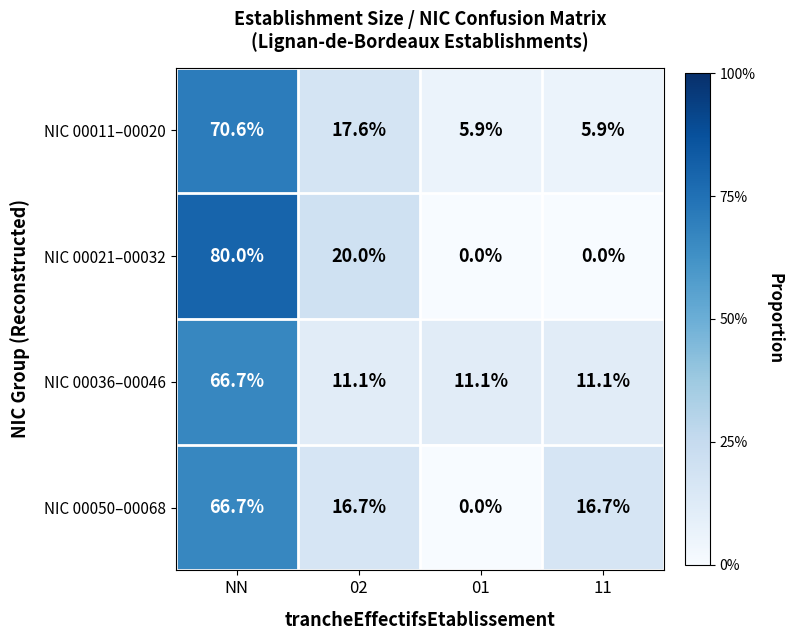

Reading right to left, extract all data points from this chart.

NIC 00011–00020: 11=5.9	01=5.9	02=17.6	NN=70.6
NIC 00021–00032: 11=0.0	01=0.0	02=20.0	NN=80.0
NIC 00036–00046: 11=11.1	01=11.1	02=11.1	NN=66.7
NIC 00050–00068: 11=16.7	01=0.0	02=16.7	NN=66.7